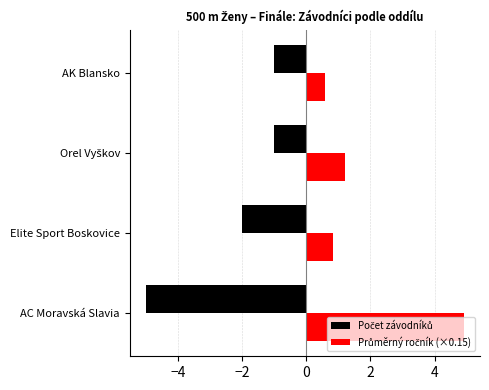

What is the maximum value shown in the chart?

4.9